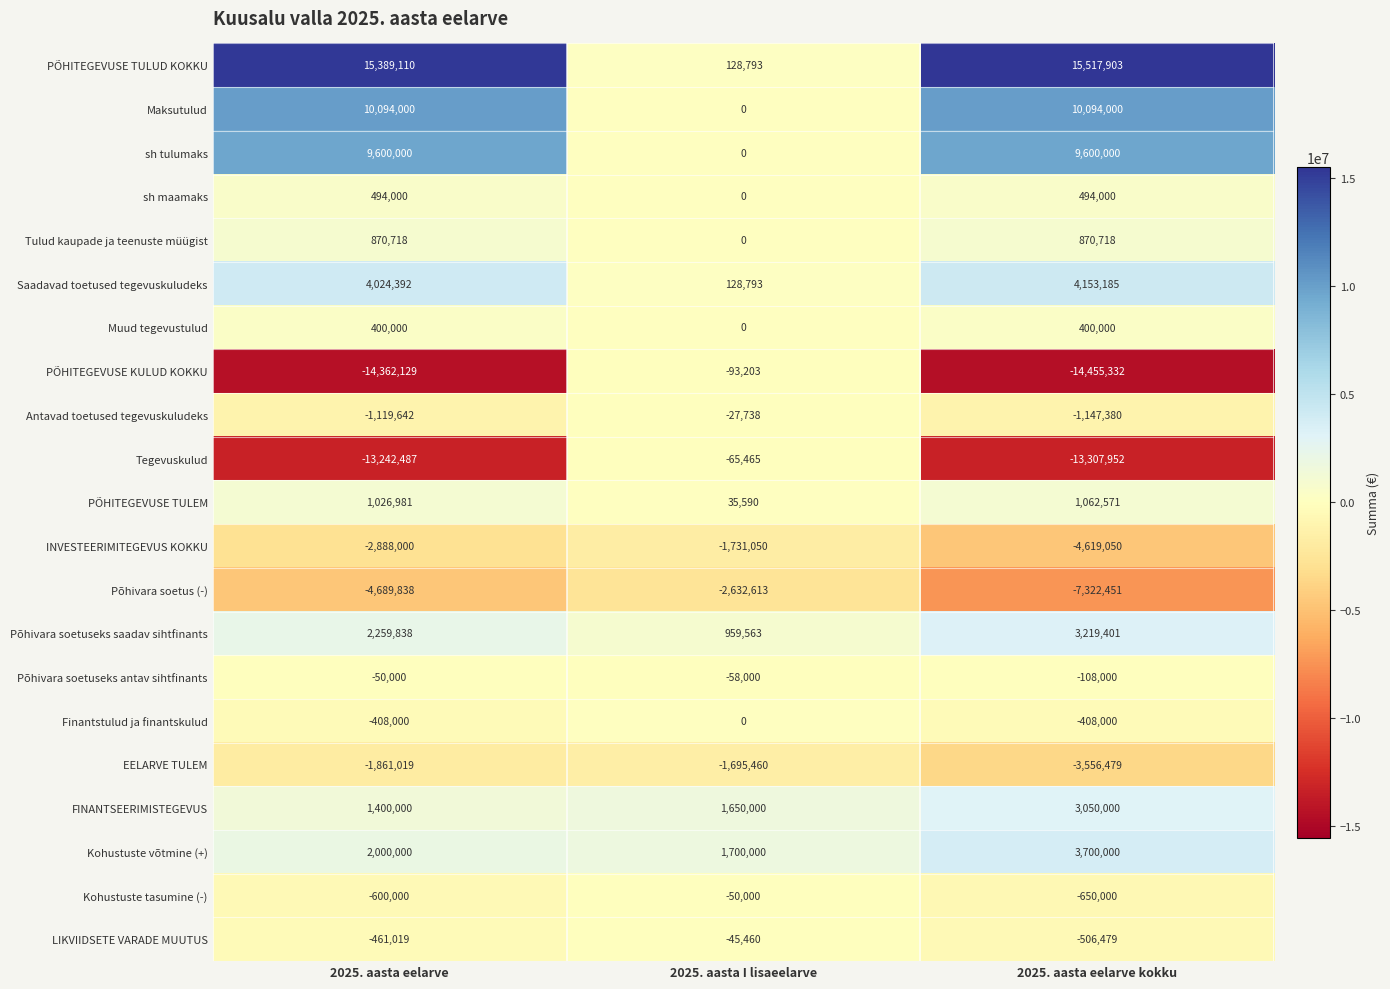

Rank the categories by PÕHITEGEVUSE KULUD KOKKU value from lowest to highest.

2025. aasta eelarve kokku, 2025. aasta eelarve, 2025. aasta I lisaeelarve